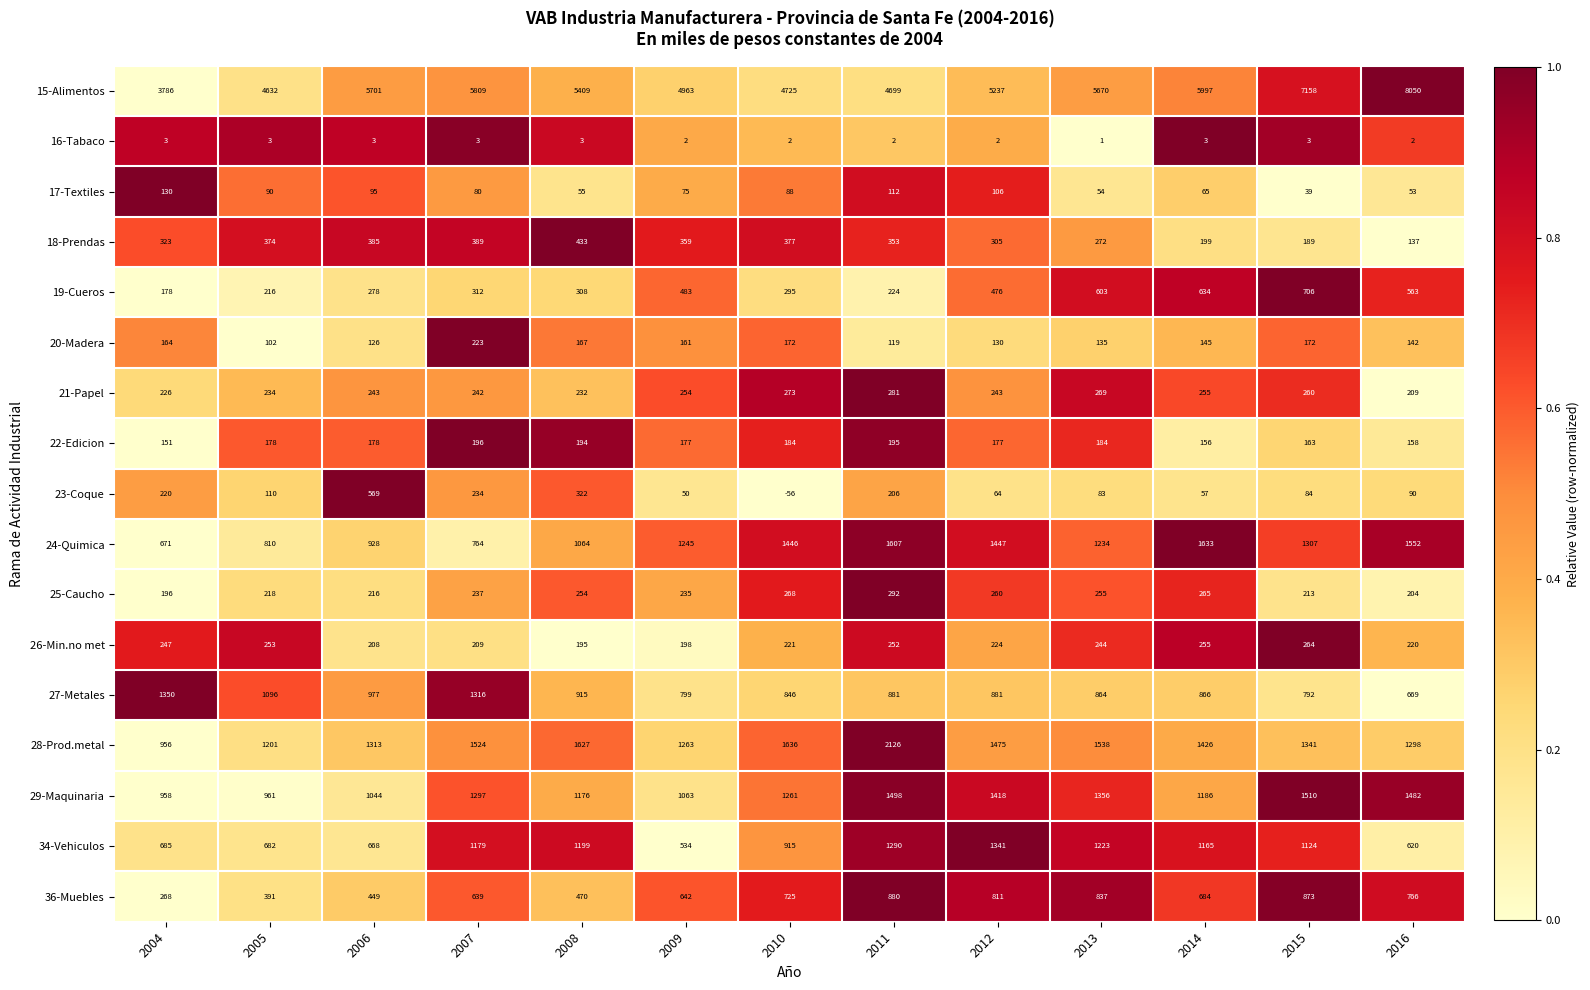

How many distinct data groups are displayed?

17